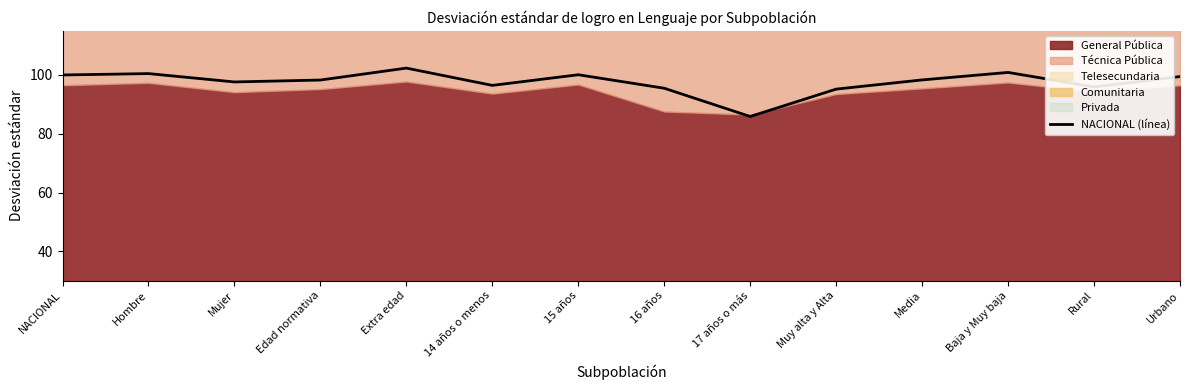

What is the maximum value shown in the chart?

102.3